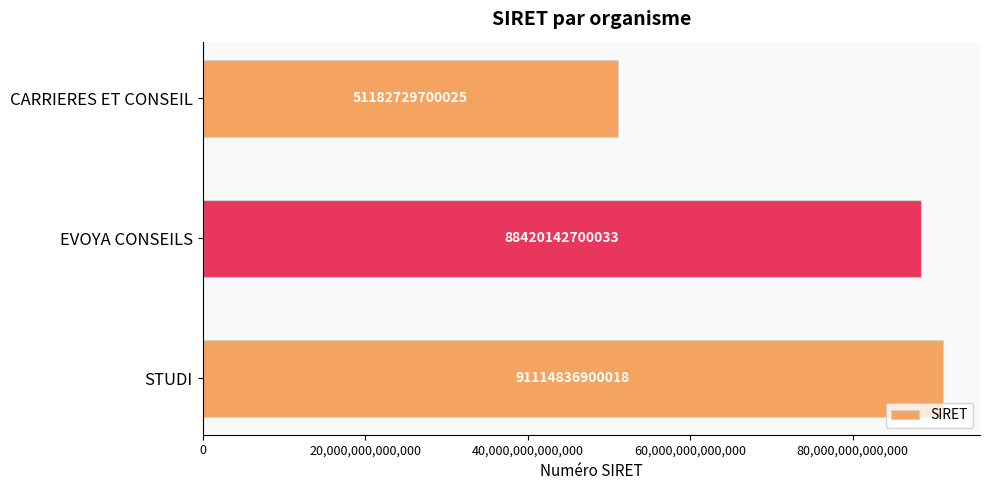

At which label is the value closest to 71148783300021?

EVOYA CONSEILS